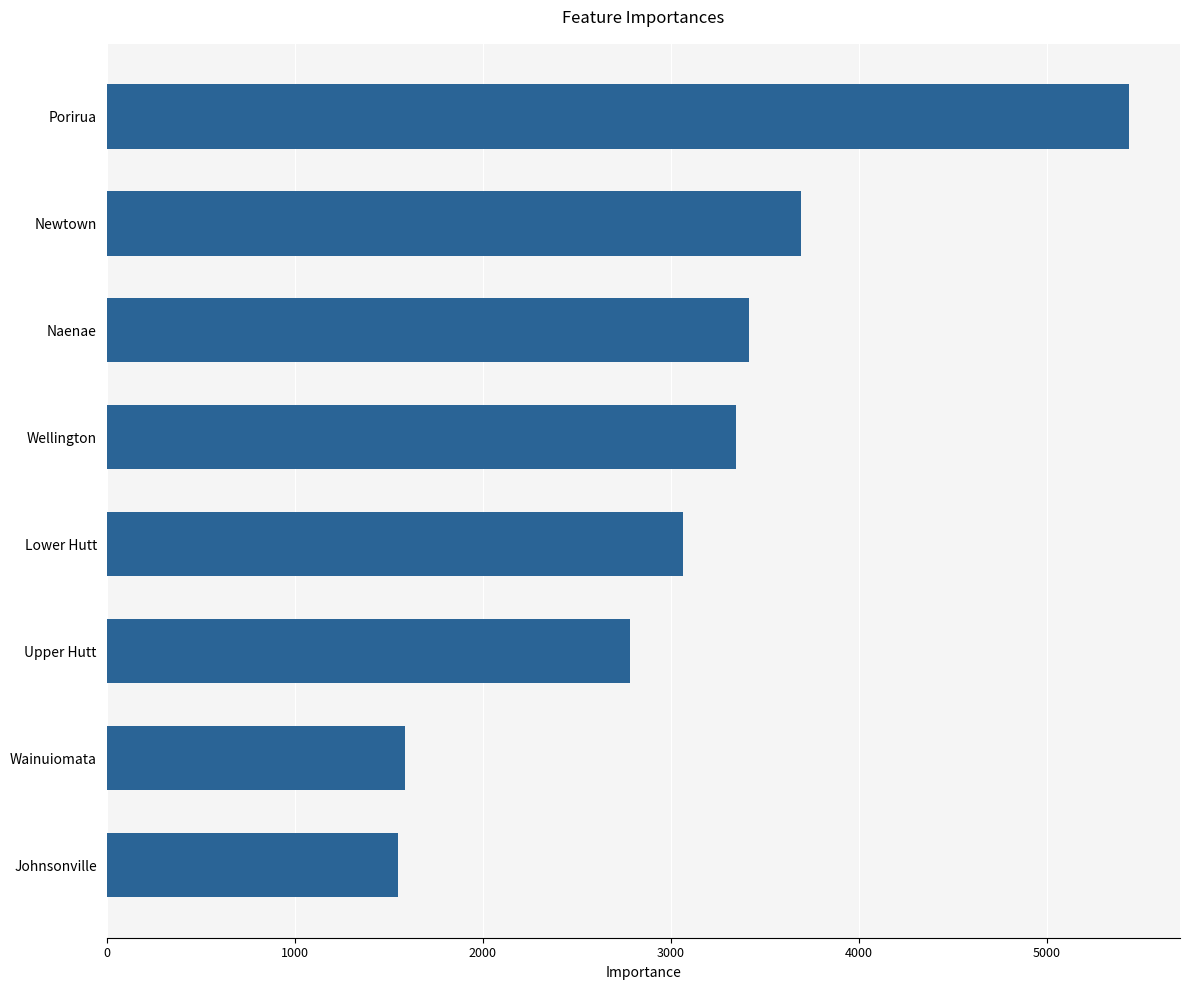

What is the minimum value shown in the chart?

1548